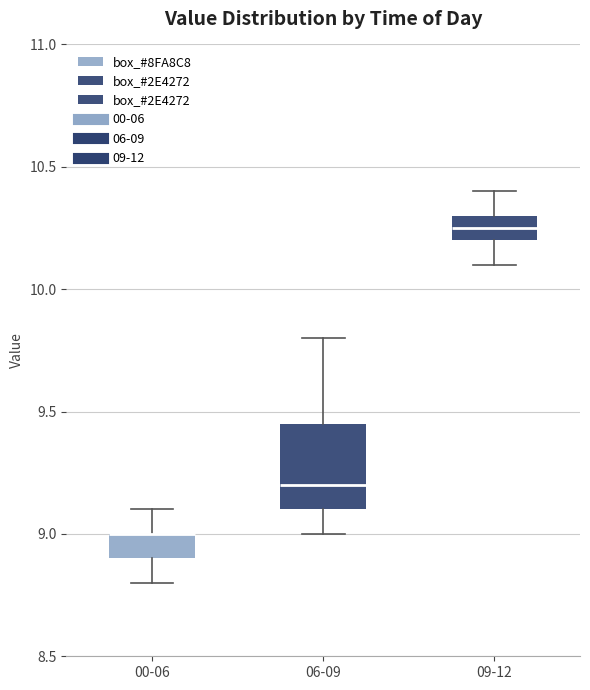

Reading left to right, transcribe this box plot: for each box, give where its median line is, the range the box spans, and where its two whiskers end, as read against the y-axis. The values are not printed on the chart, so give them approximately, as read against the axis.

00-06: median 9.00 (drawn on the box's upper edge), box 8.90 to 9.00, whiskers 8.80 to 9.10
06-09: median 9.20, box 9.10 to 9.45, whiskers 9.00 to 9.80
09-12: median 10.25, box 10.20 to 10.30, whiskers 10.10 to 10.40